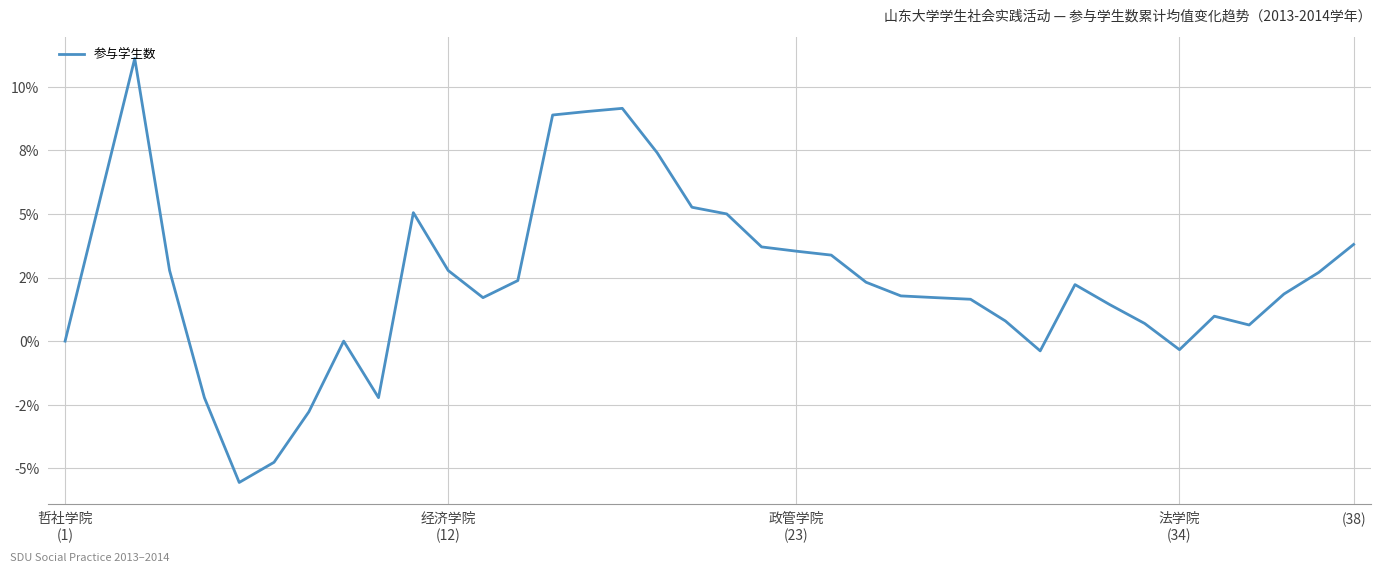

Does the chart display data point markers on the line(s)?

No